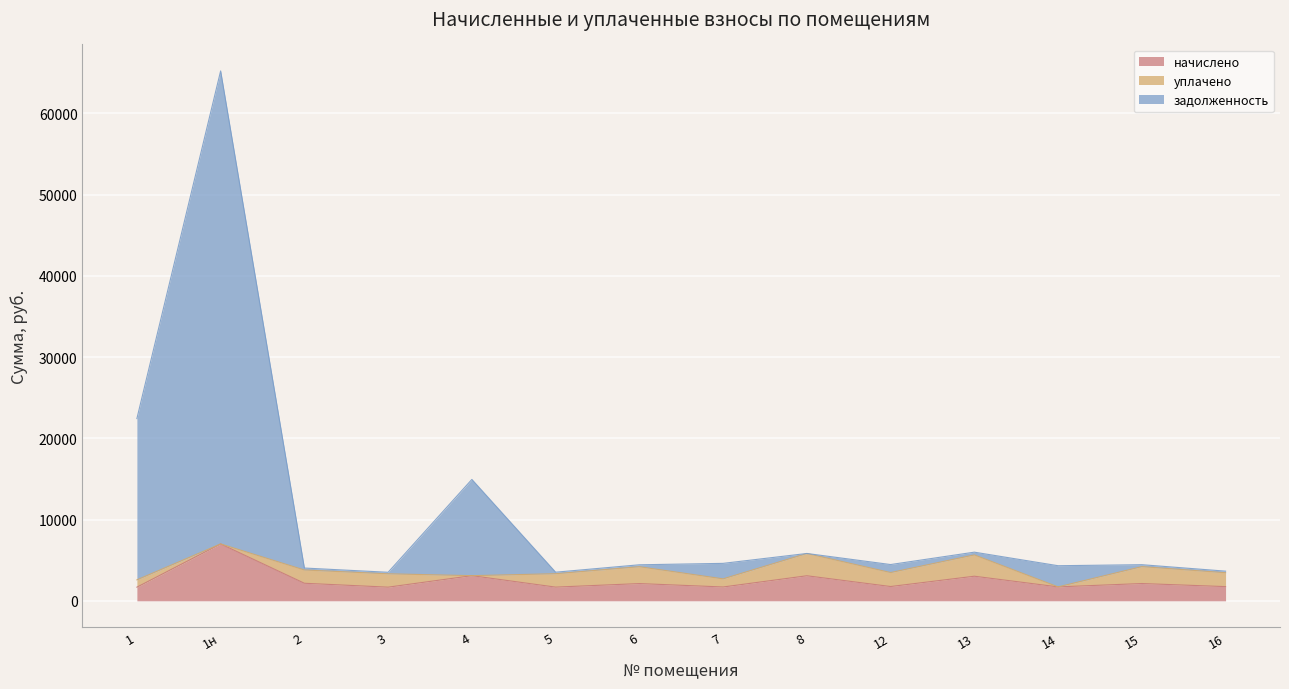

What is the highest value of the начислено series?

7003.0